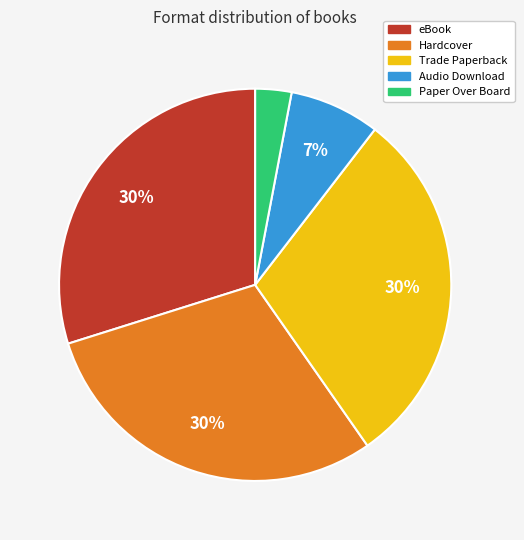

Is there any slice that represents more than half of the pie?

No